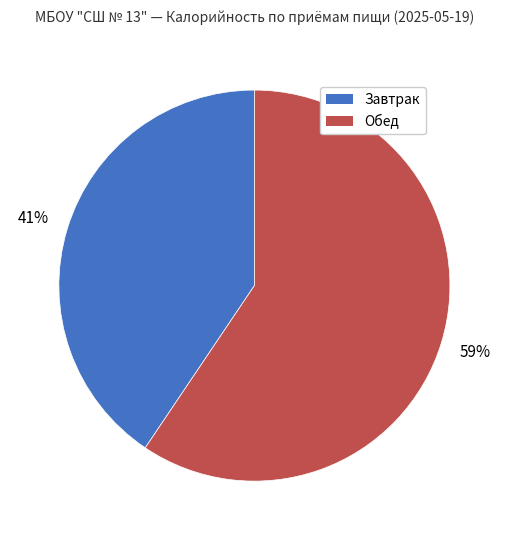

Which slice represents more than half of the pie?

Обед